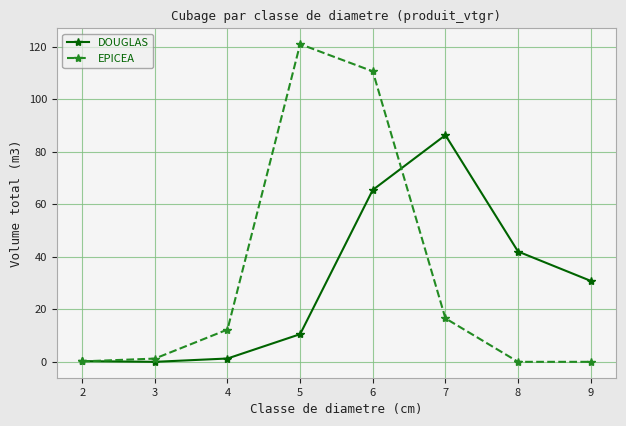

Which category has the highest value in the DOUGLAS series?

7